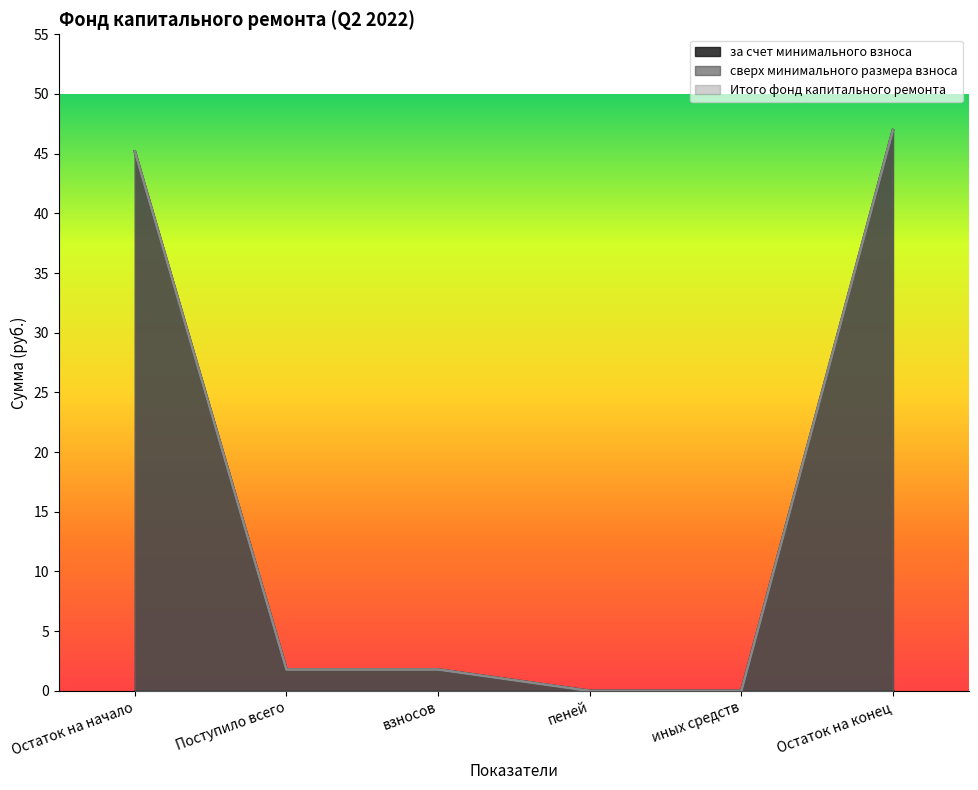

True or false: Итого фонд капитального ремонта and за счет минимального взноса cross at least once.

False